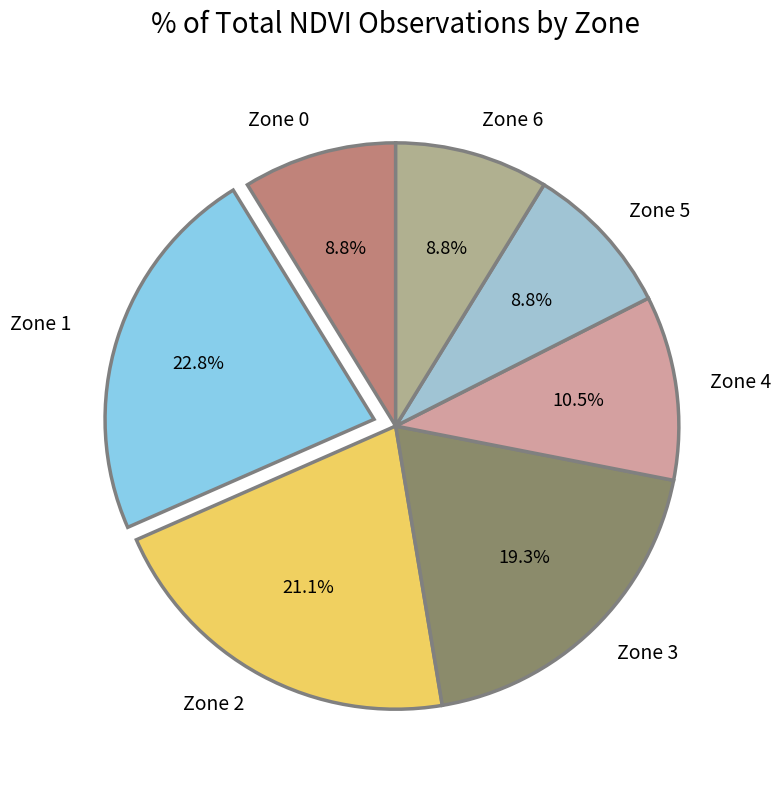

What is the smallest slice in the pie chart?

Zone 0